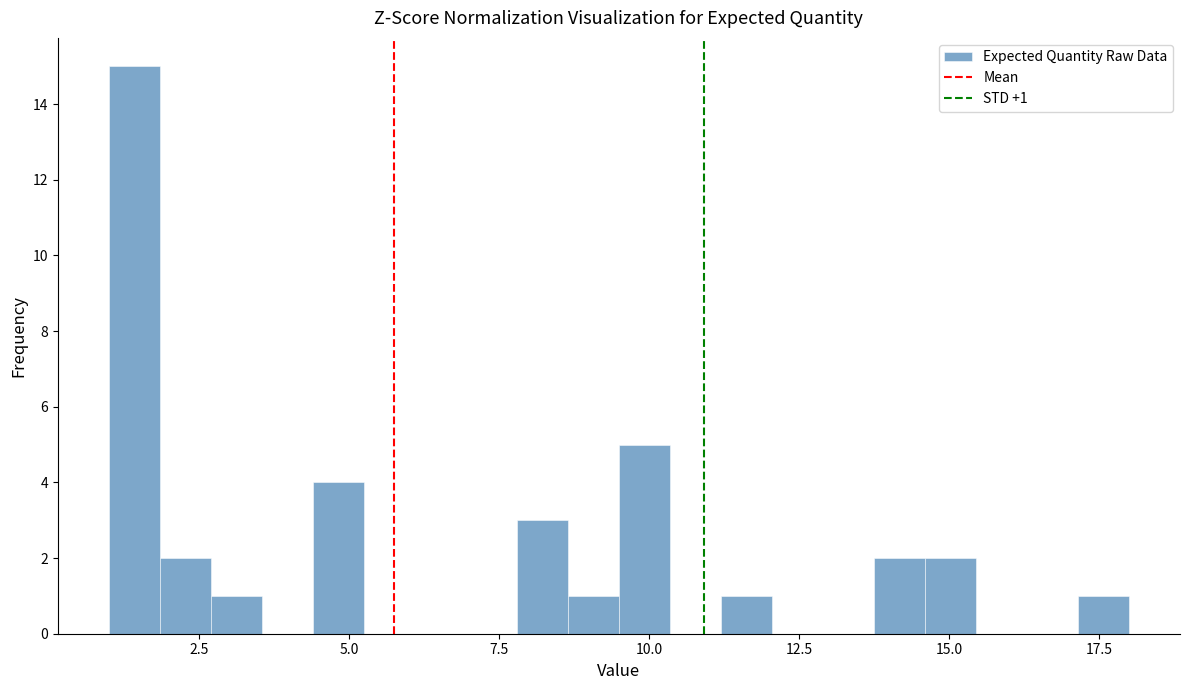

Read against the x-axis, roughly where is the centre of the tallest bar?

1.5